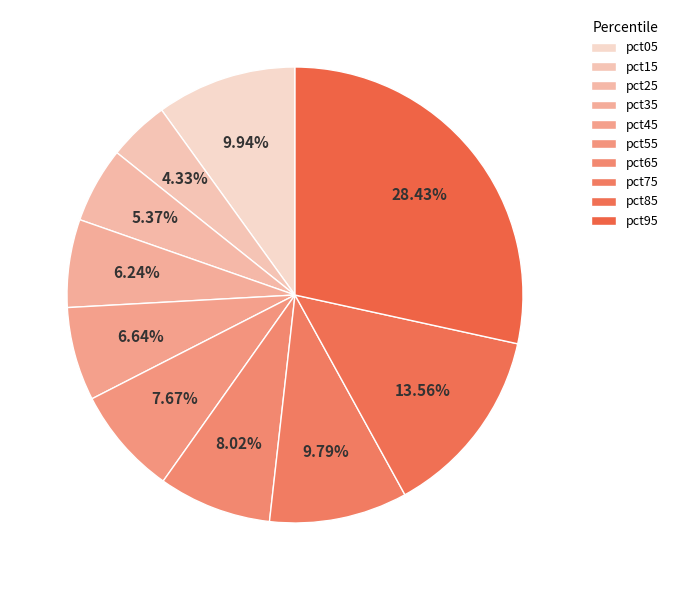

The pct55 slice represents 8% of the pie. True or false?

True